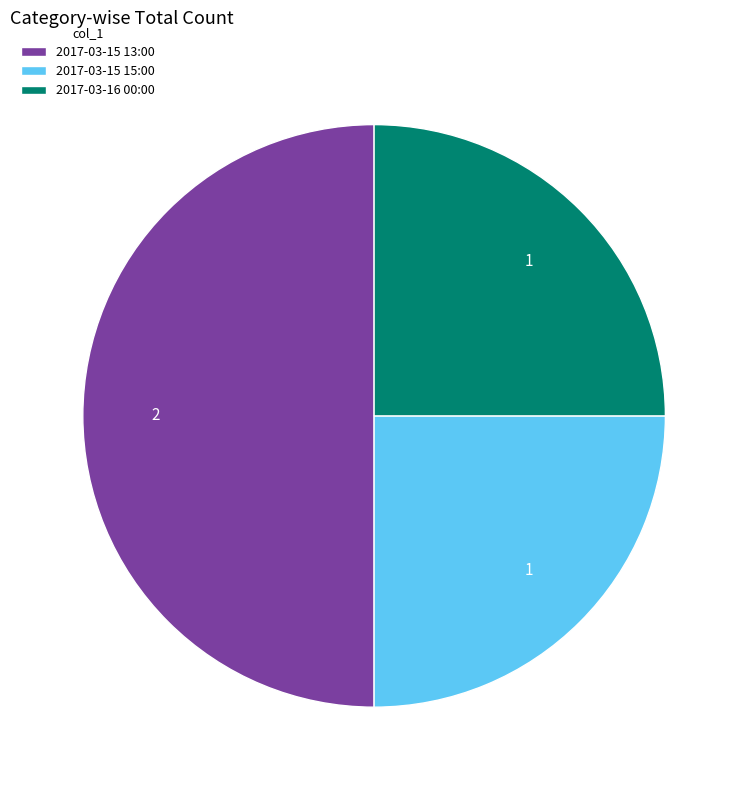

Which category has the biggest portion of the pie?

2017-03-15 13:00